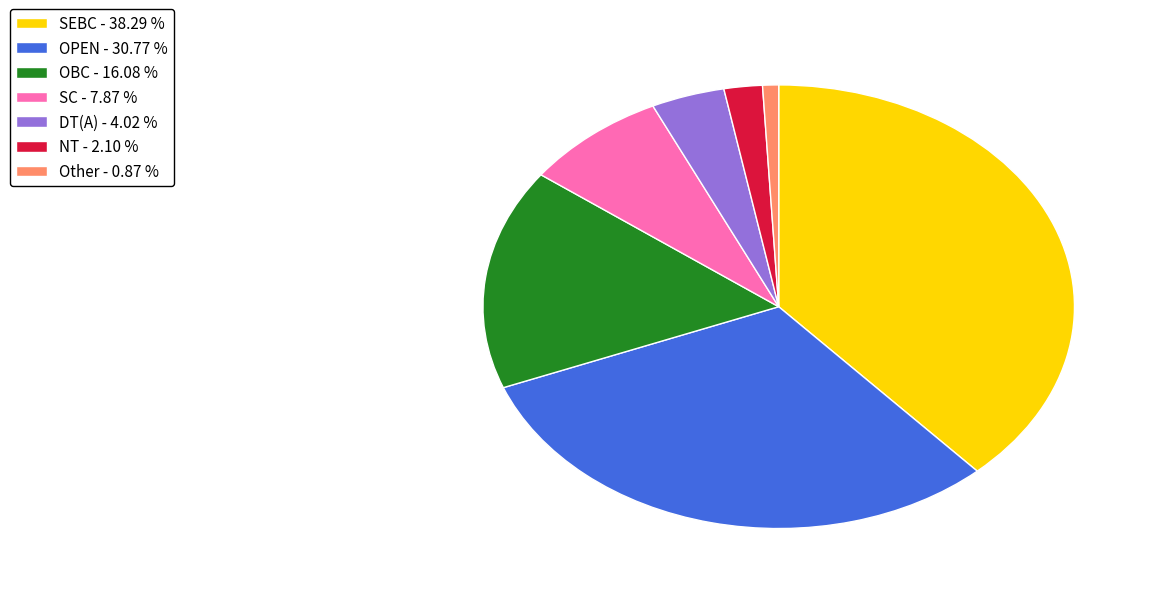

Between NT - 2.10 % and OBC - 16.08 %, which is larger?

OBC - 16.08 %